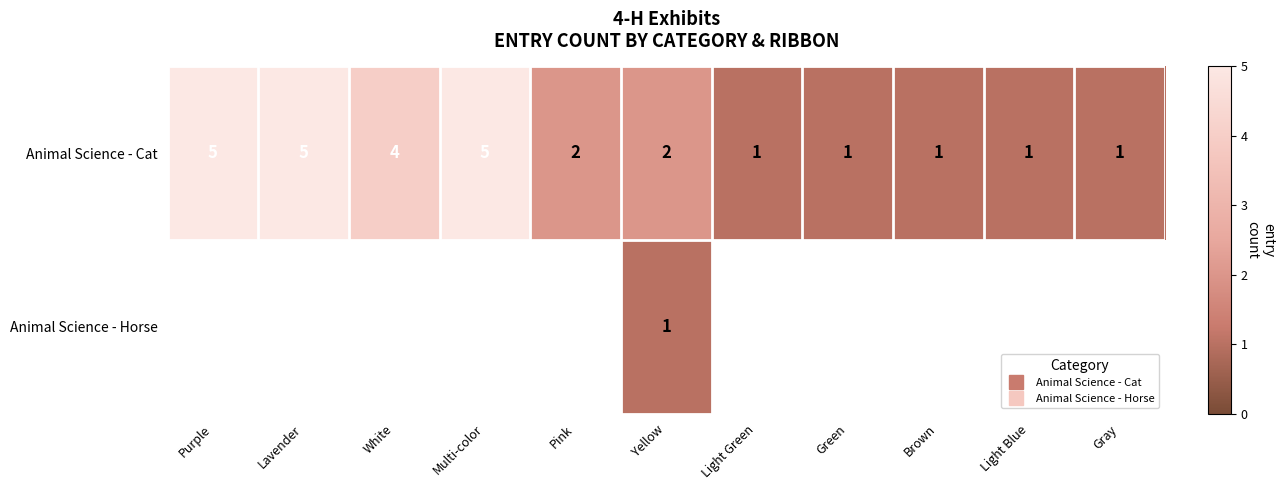

At how many categories does at least one series exceed 1?

6